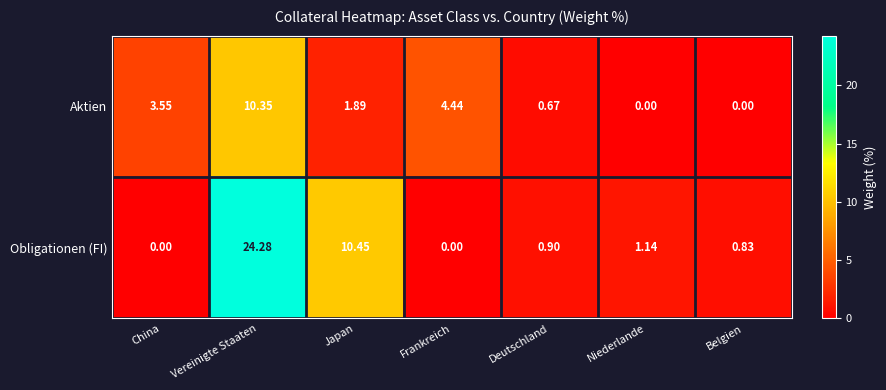

Where is Obligationen (FI) nearest to the value 12?

Japan